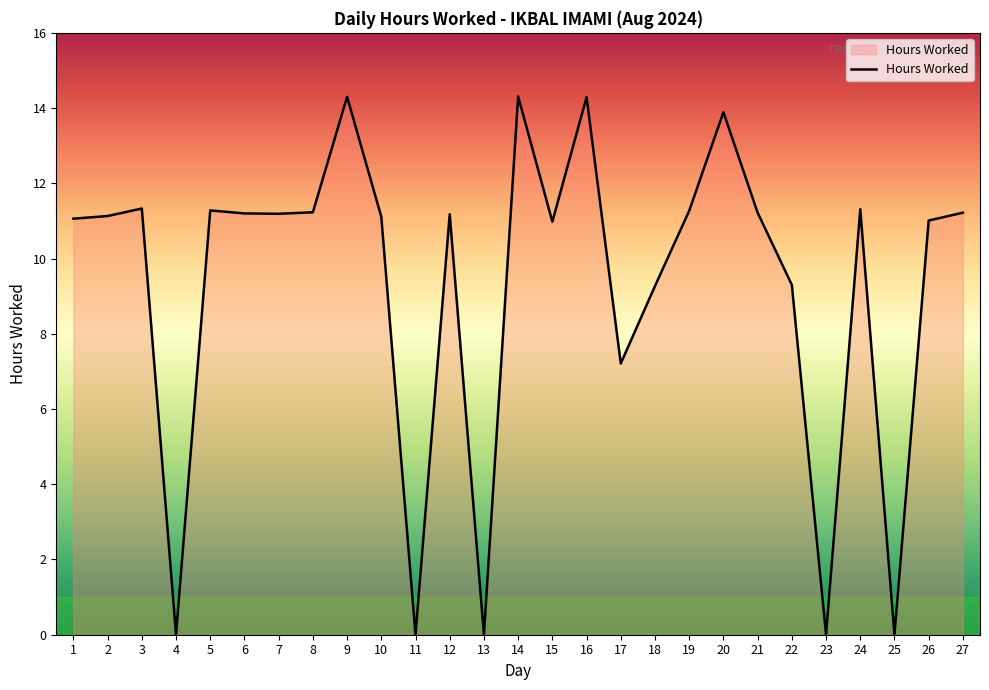

What is the maximum value shown in the chart?

14.3